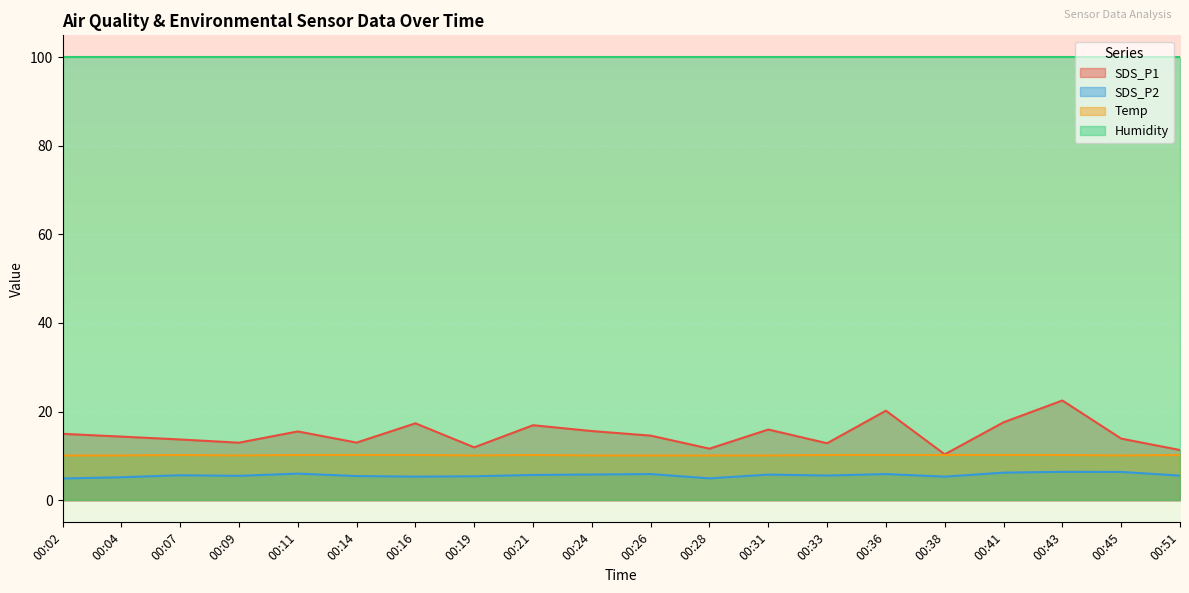

Rank the series by their maximum value, from lowest to highest.

SDS_P2, Temp, SDS_P1, Humidity